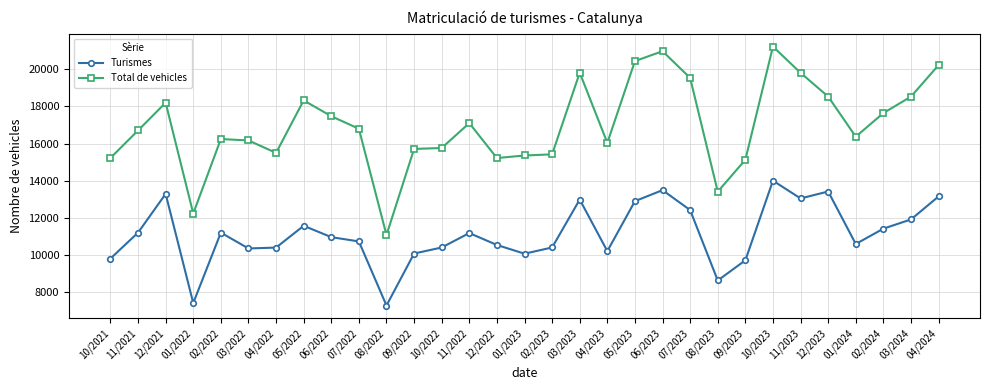

What are all the series names shown in the legend?

Turismes, Total de vehicles